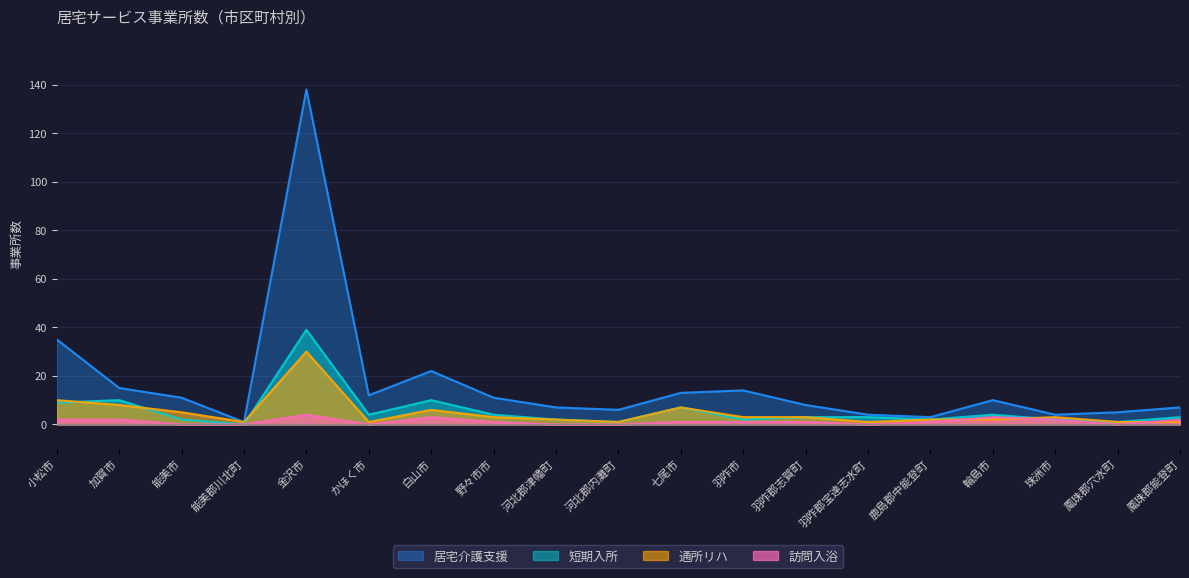

True or false: 居宅介護支援 and 短期入所 intersect in this chart.

False